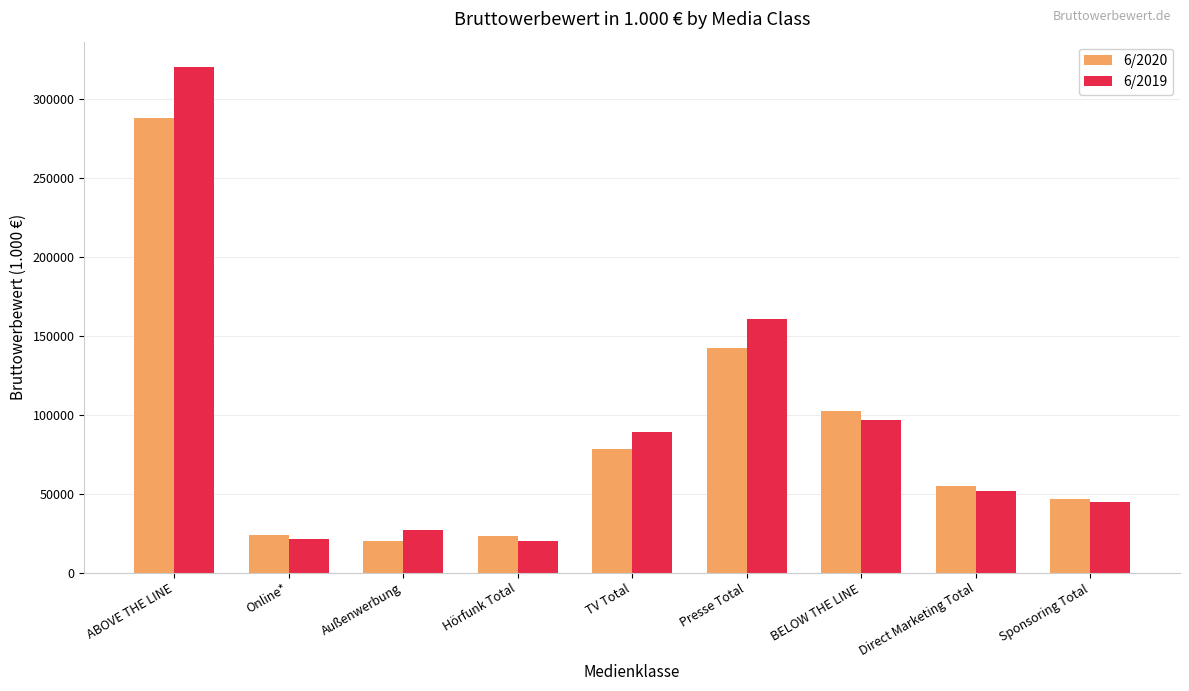

What is the difference between the highest and lowest values at Außenwerbung?

7362.3